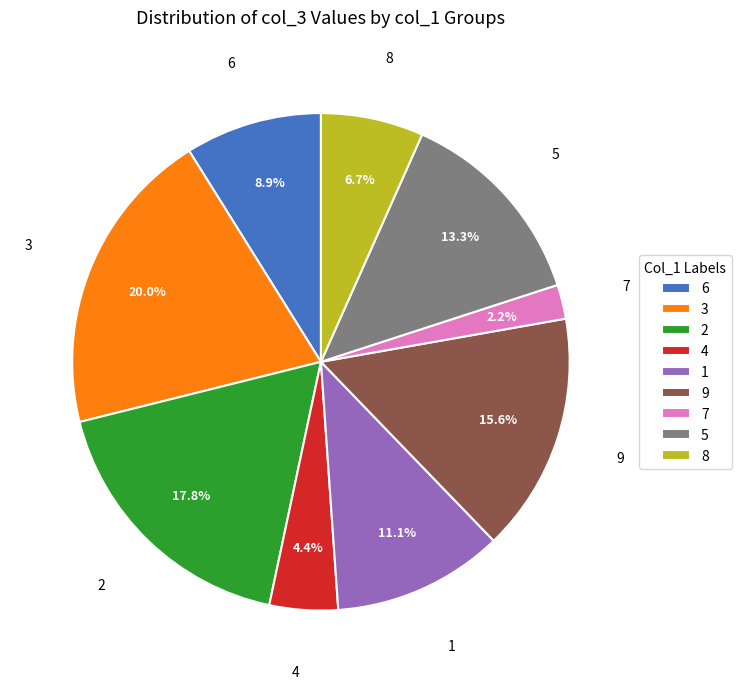

Which category has the biggest portion of the pie?

3